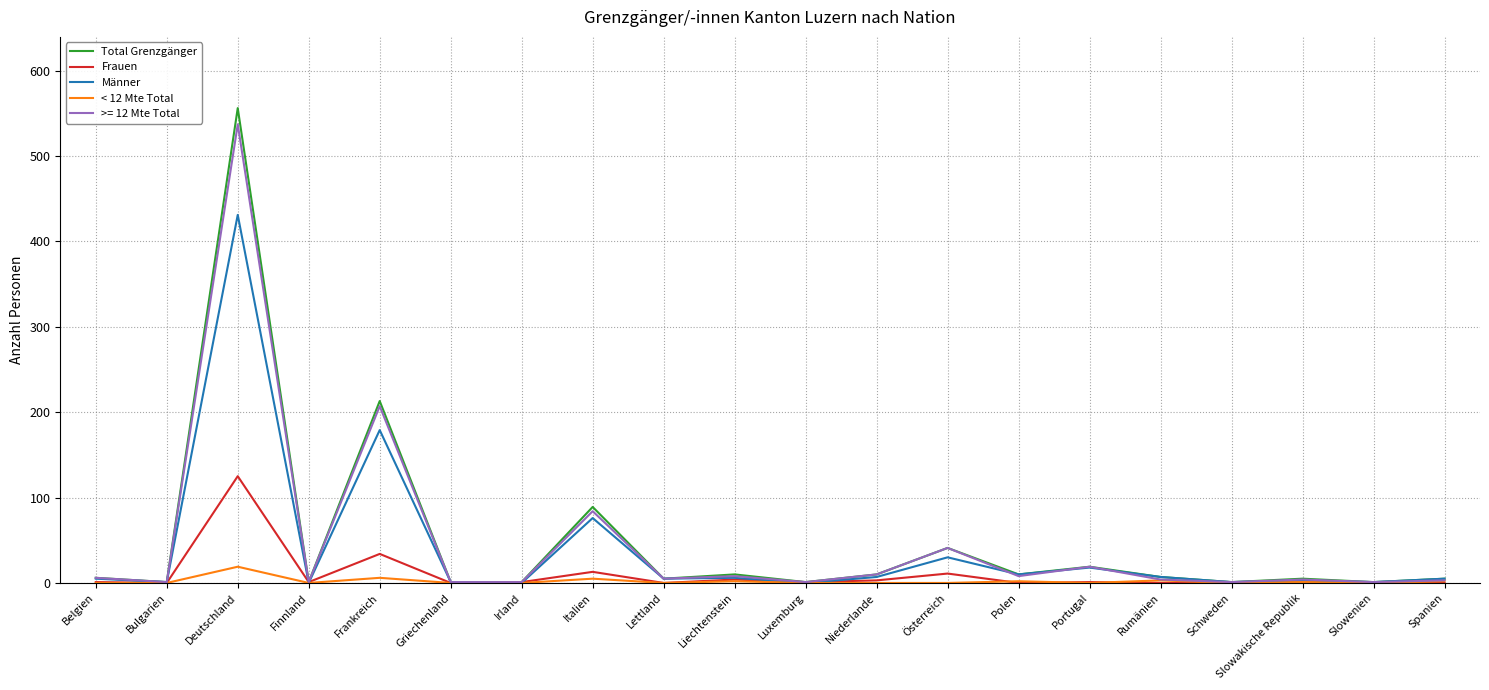

Which label corresponds to the largest value in the chart?

Deutschland